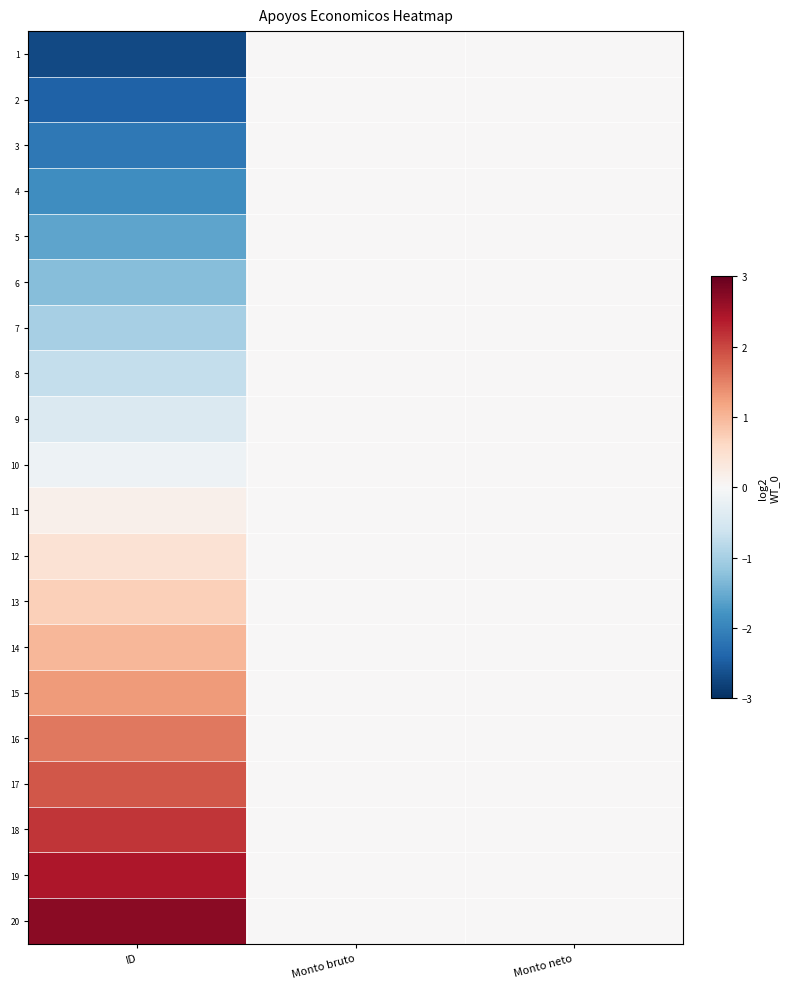

At how many categories does at least one series exceed 0?

1